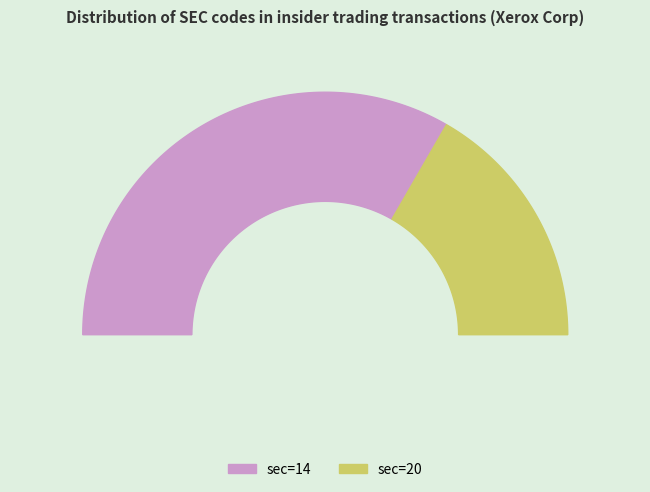

Count the number of slices in the pie.

2